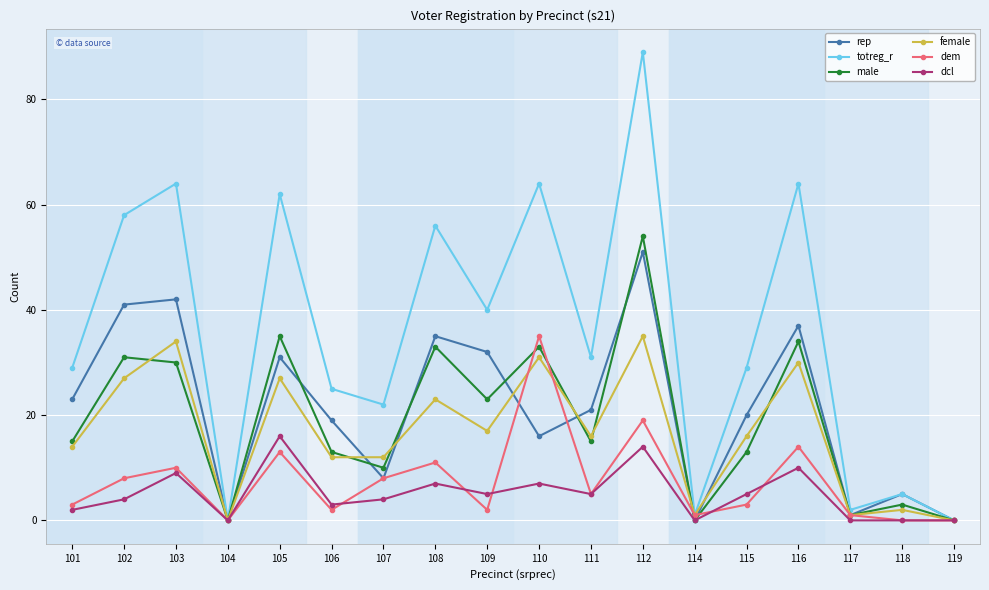

Is the value of rep at 107 greater than the value of female at 110?

No